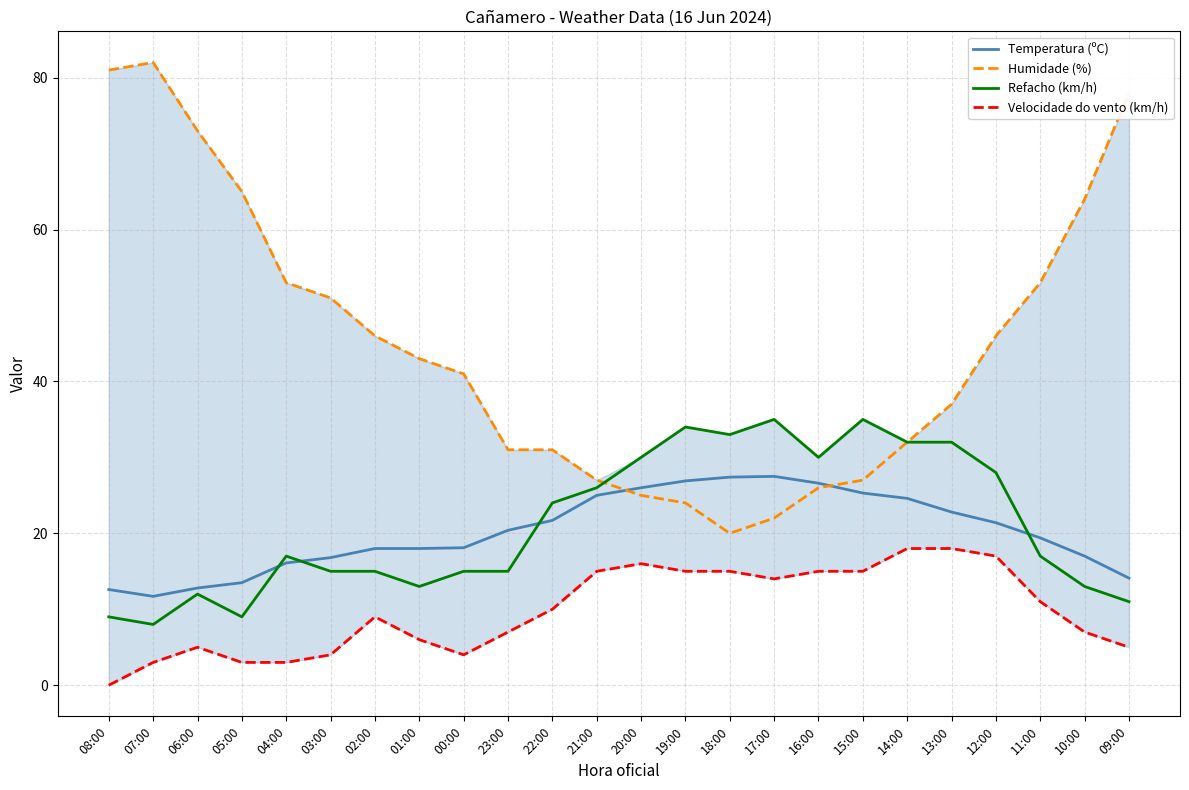

Is this an area chart (filled region under the line)?

No